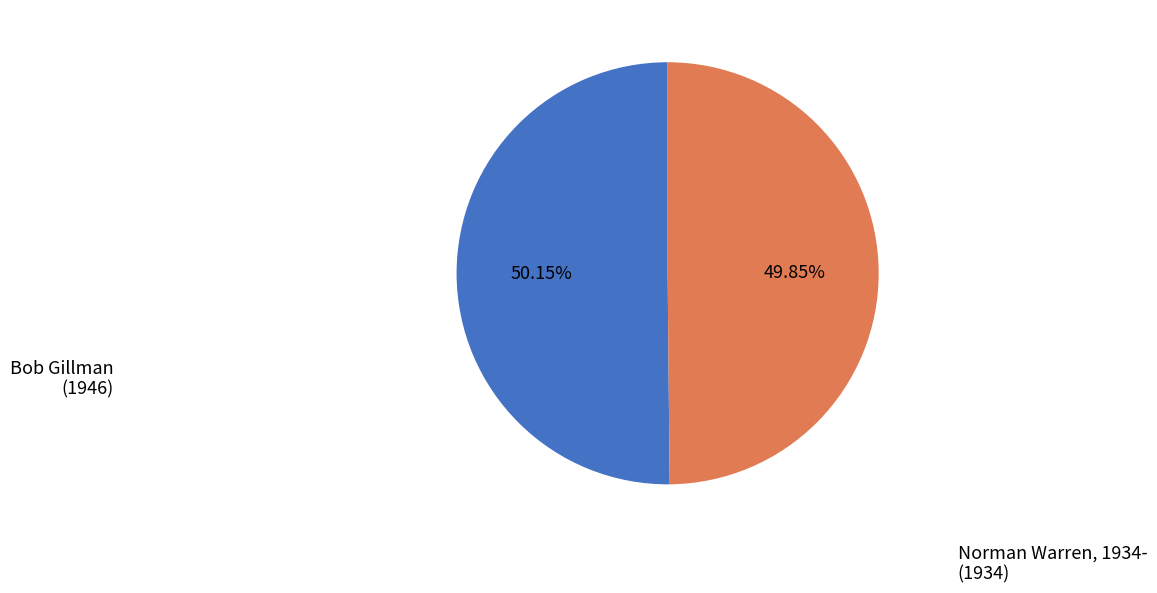

How many slices are in this pie chart?

2